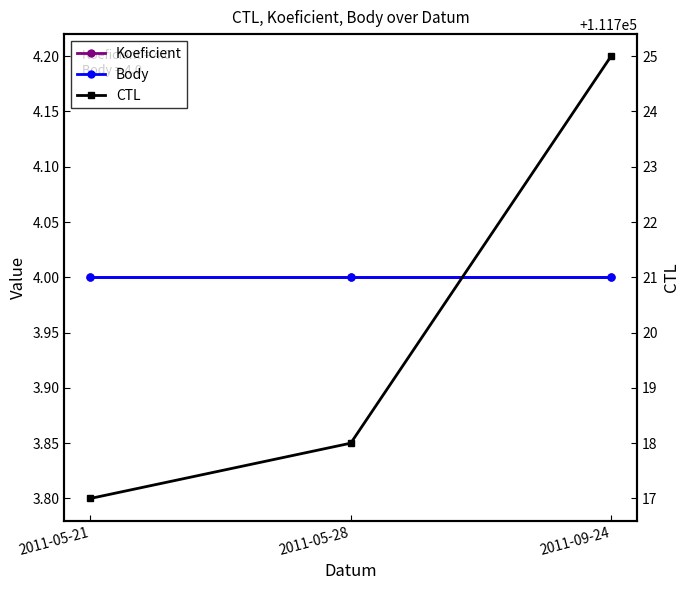

Which series has the largest total across all categories?

CTL